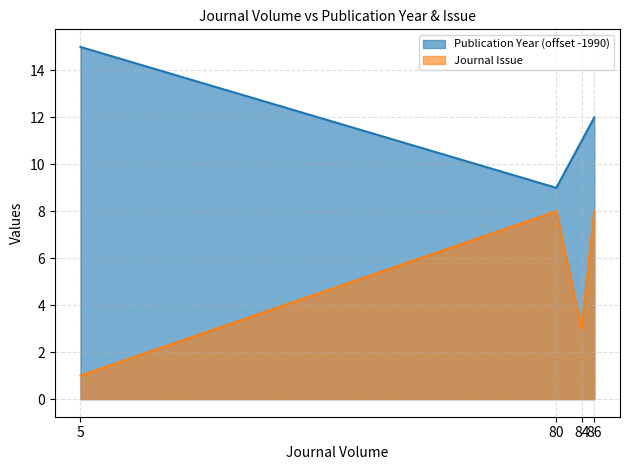

How many data points does each series have?

4